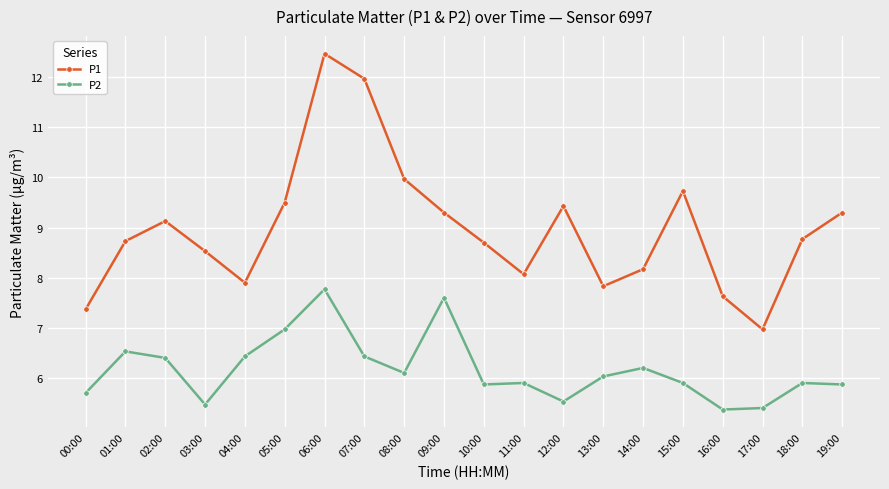

At which label does P2 reach its peak?

06:00